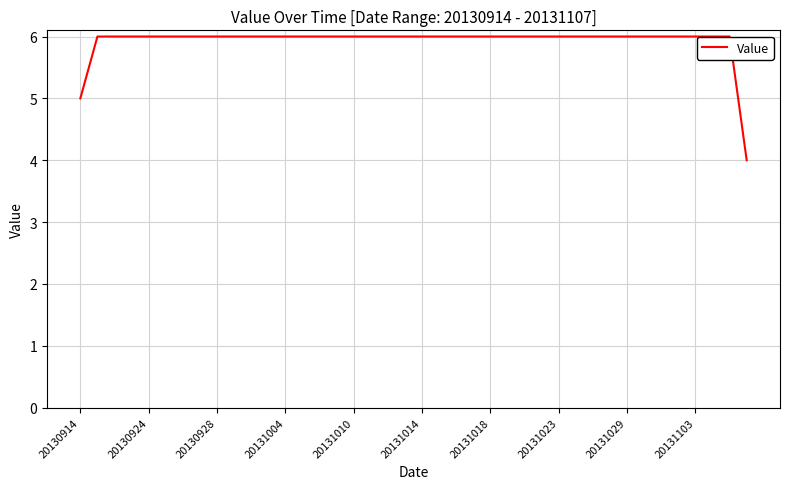

What is the minimum value shown in the chart?

4